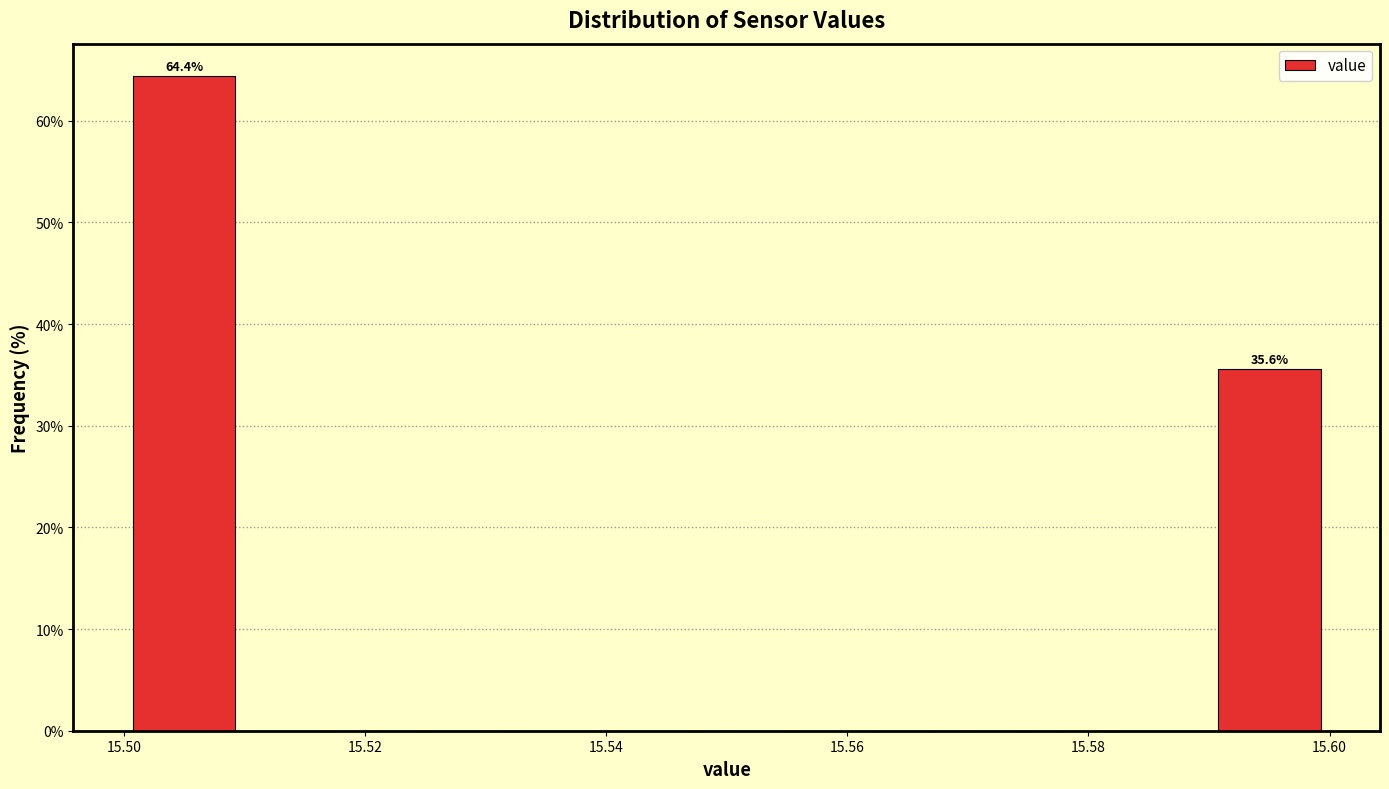

Over which range of the x-axis is the bar tallest?

15.50 to 15.51